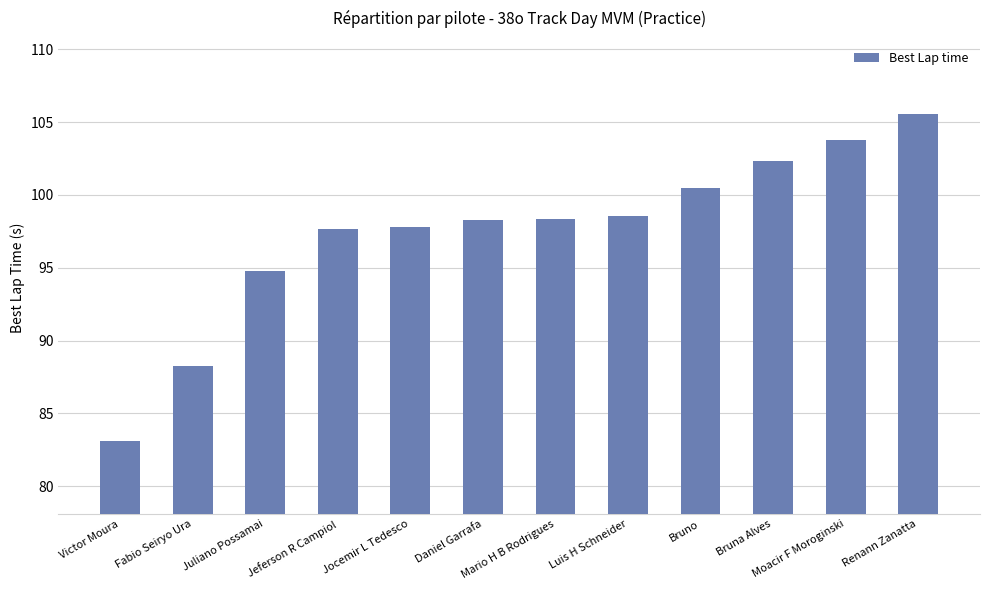

How many series are shown in this chart?

1